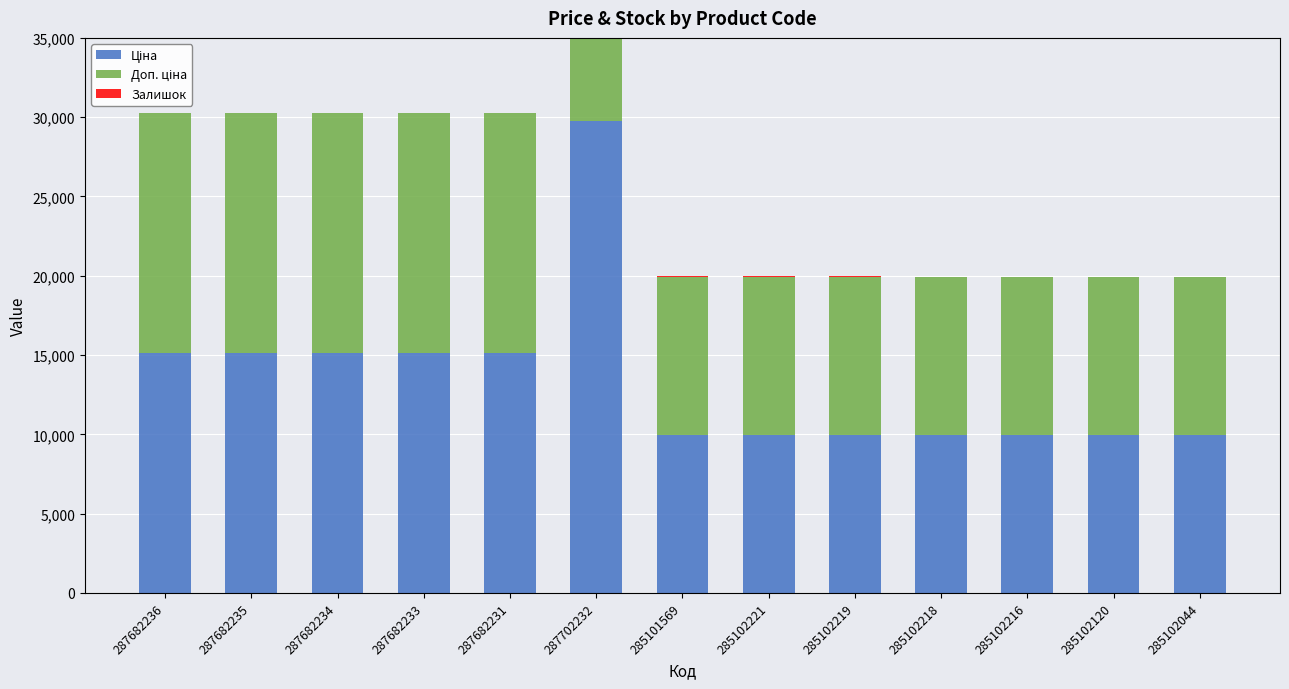

Rank the categories by Залишок value from lowest to highest.

287682236, 287682235, 287682234, 287682233, 287682231, 287702232, 285102216, 285102120, 285102044, 285102218, 285101569, 285102219, 285102221